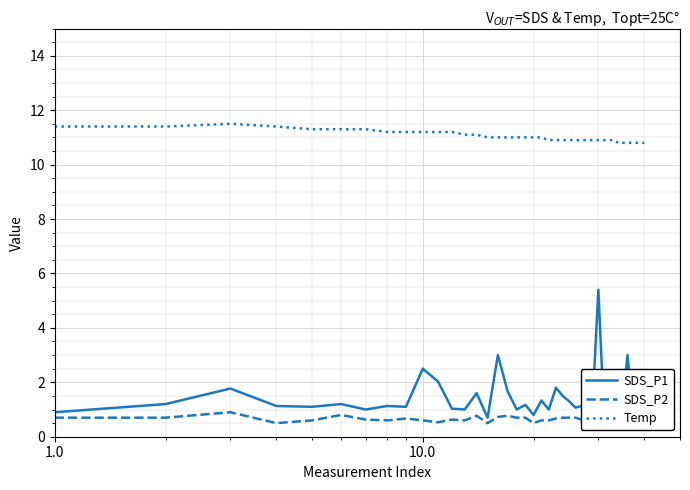

What is the minimum value for Temp?

10.8